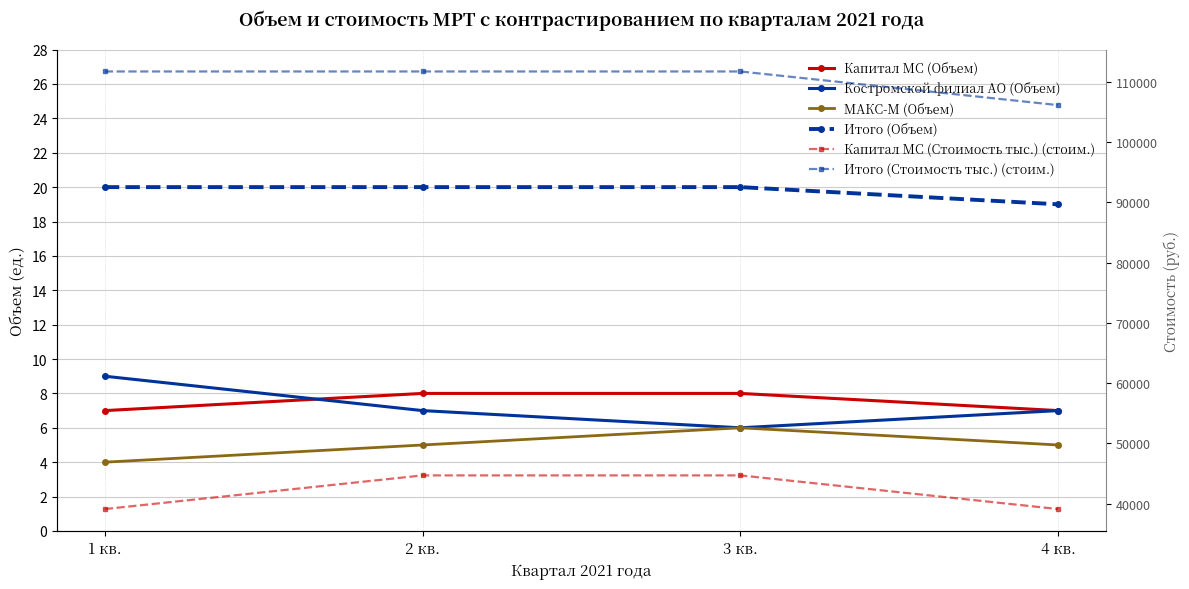

Reading left to right, transcribe all the data shown in this chart.

Капитал МС (Объем): 7.0	8.0	8.0	7.0
Костромской филиал АО (Объем): 9.0	7.0	6.0	7.0
МАКС-М (Объем): 4.0	5.0	6.0	5.0
Итого (Объем): 20.0	20.0	20.0	19.0
Капитал МС (Стоимость тыс.) (стоим.): 39103.4	44689.6	44689.6	39103.4
Итого (Стоимость тыс.) (стоим.): 111724.0	111724.0	111724.0	106137.8